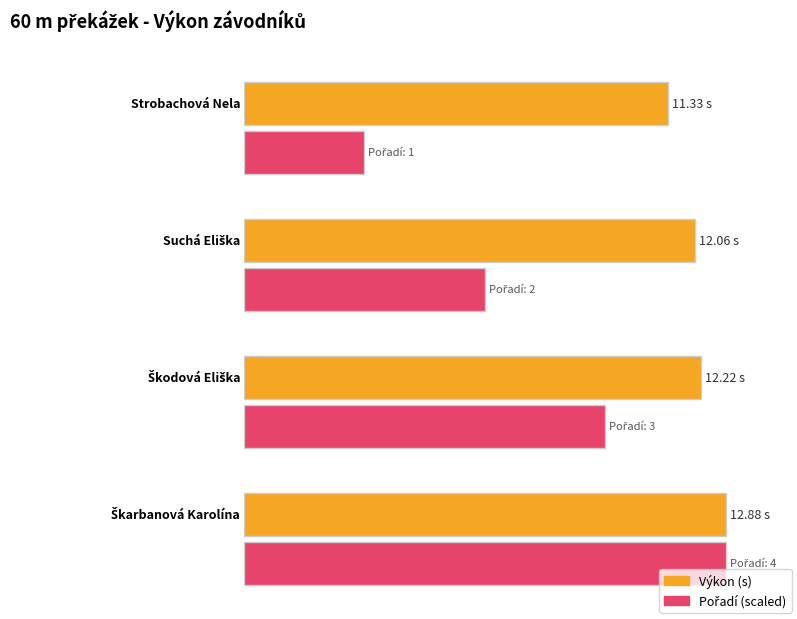

How many categories are shown in the chart?

4